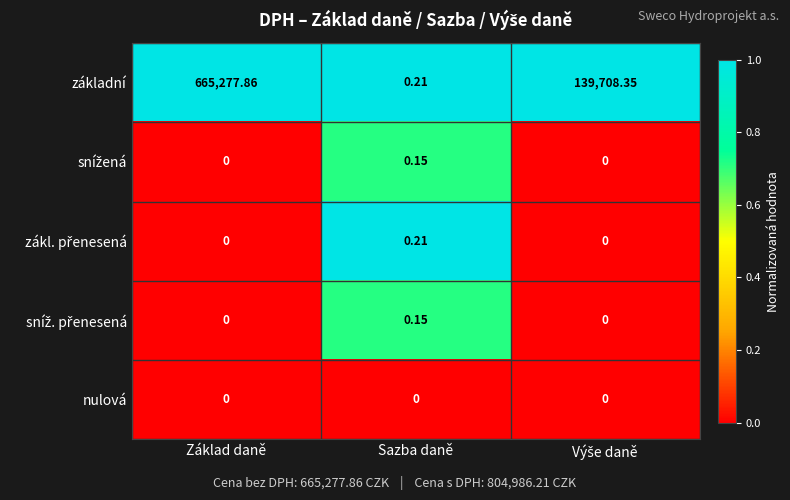

Which series changed the most between Základ daně and Sazba daně?

základní